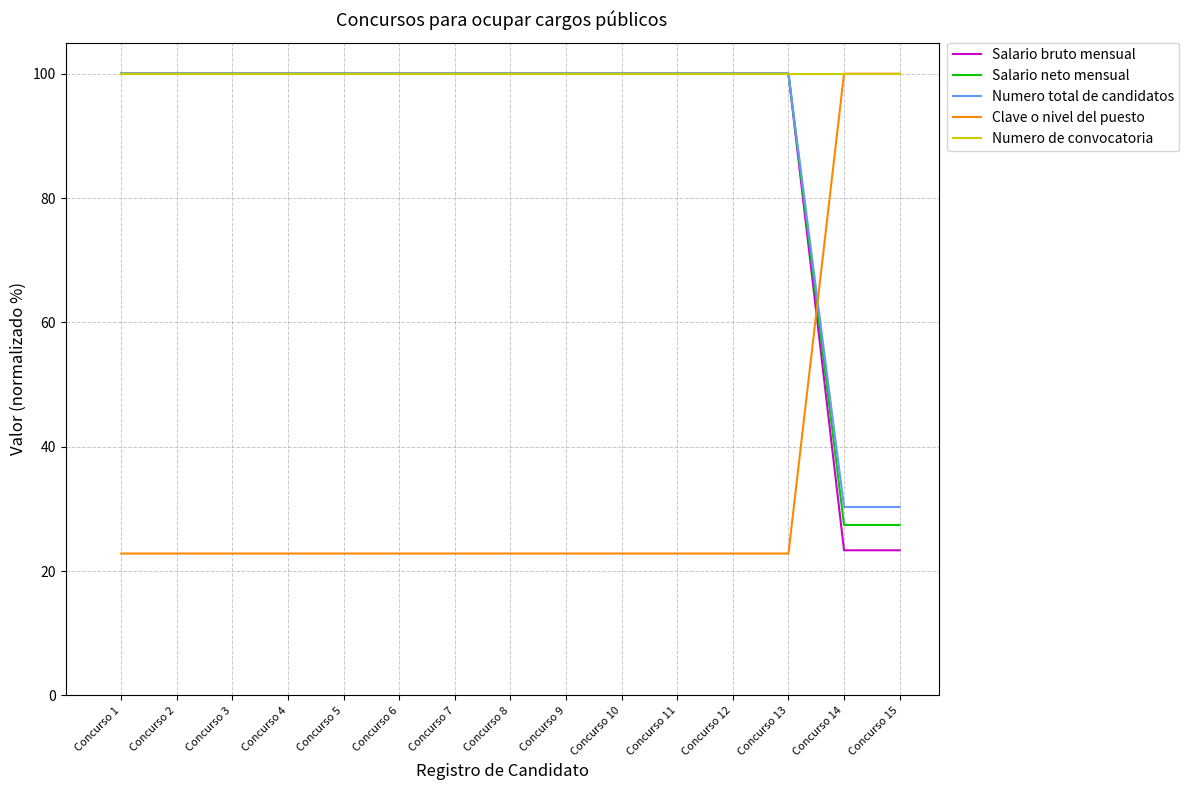

Reading left to right, list all the values displayed in this chart.

Salario bruto mensual: 100.0	100.0	100.0	100.0	100.0	100.0	100.0	100.0	100.0	100.0	100.0	100.0	100.0	23.3	23.3
Salario neto mensual: 100.0	100.0	100.0	100.0	100.0	100.0	100.0	100.0	100.0	100.0	100.0	100.0	100.0	27.4	27.4
Numero total de candidatos: 100.0	100.0	100.0	100.0	100.0	100.0	100.0	100.0	100.0	100.0	100.0	100.0	100.0	30.3	30.3
Clave o nivel del puesto: 22.8	22.8	22.8	22.8	22.8	22.8	22.8	22.8	22.8	22.8	22.8	22.8	22.8	100.0	100.0
Numero de convocatoria: 100.0	100.0	100.0	100.0	100.0	100.0	100.0	100.0	100.0	100.0	100.0	100.0	100.0	100.0	100.0